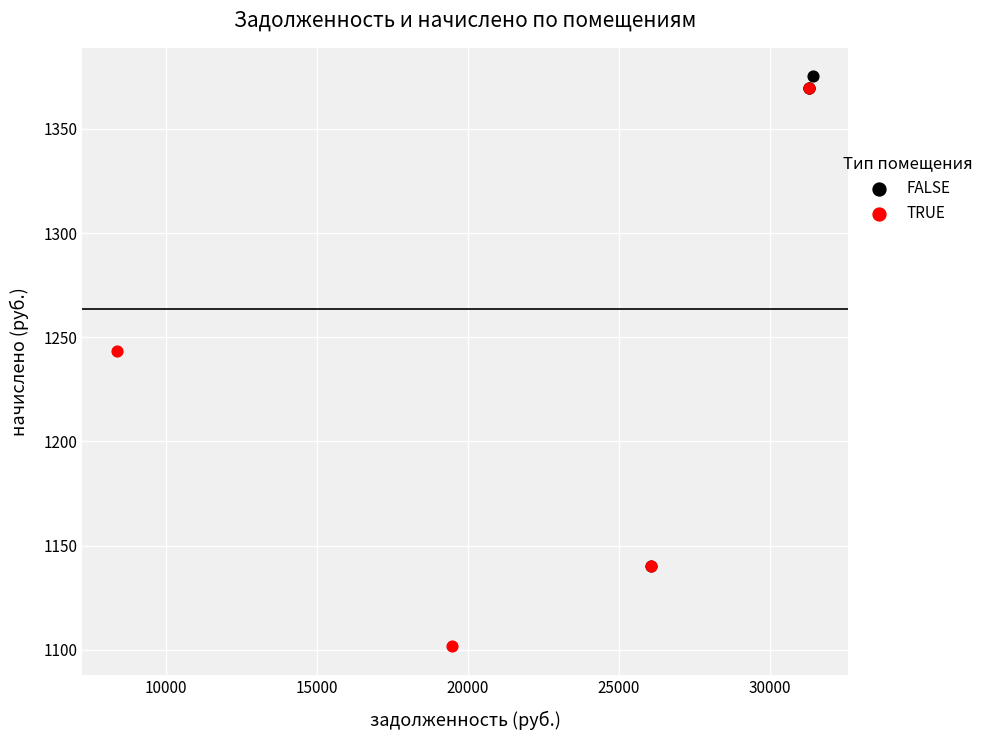

Which series has the largest Y range (max minus min)?

TRUE